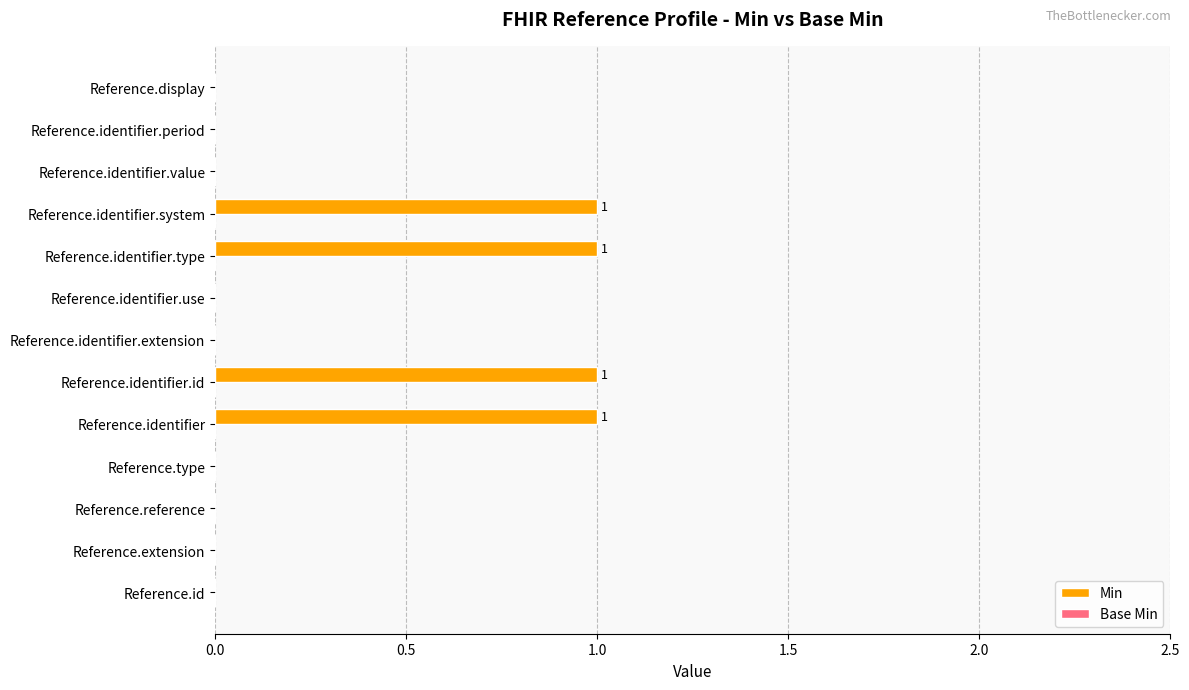

What is the sum of all values?

4